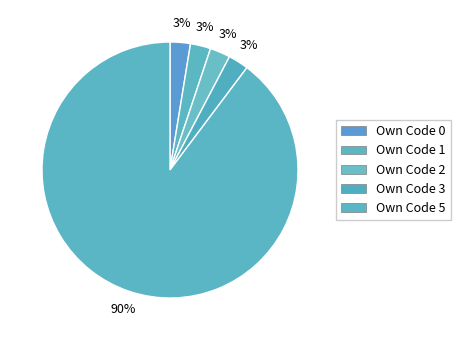

True or false: Own Code 1 accounts for 4% of the total.

False